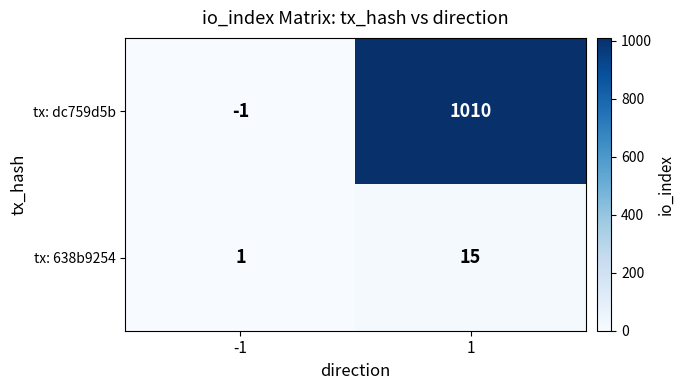

At which category is the sum across all series the highest?

1